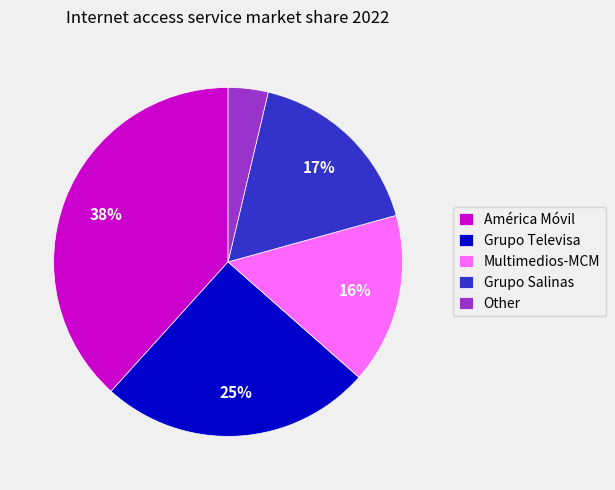

Which has a higher value, Other or Multimedios-MCM?

Multimedios-MCM